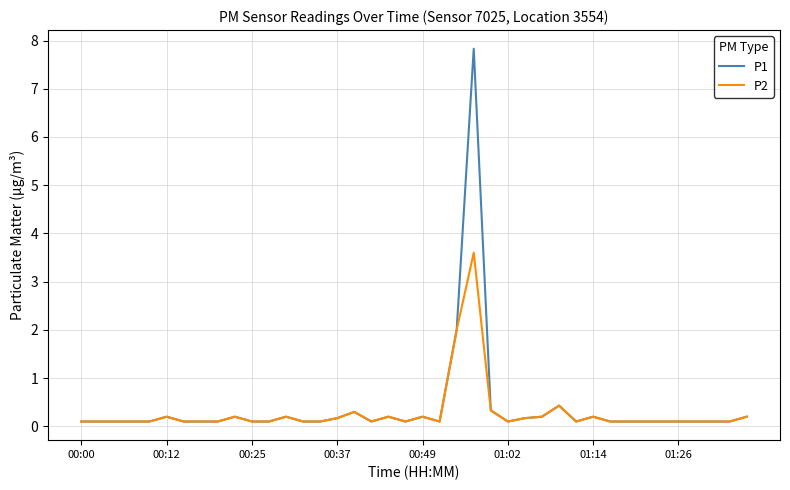

At how many categories does at least one series exceed 6?

1